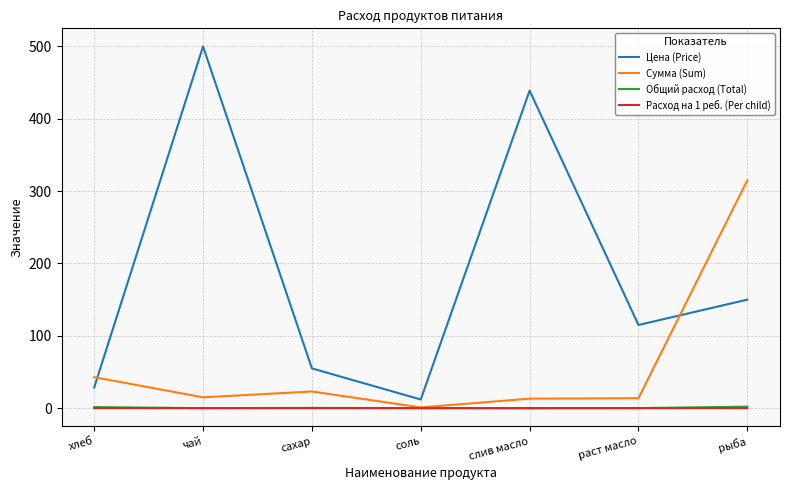

What is the sum of the Сумма (Sum) values at хлеб and раст масло?

56.7